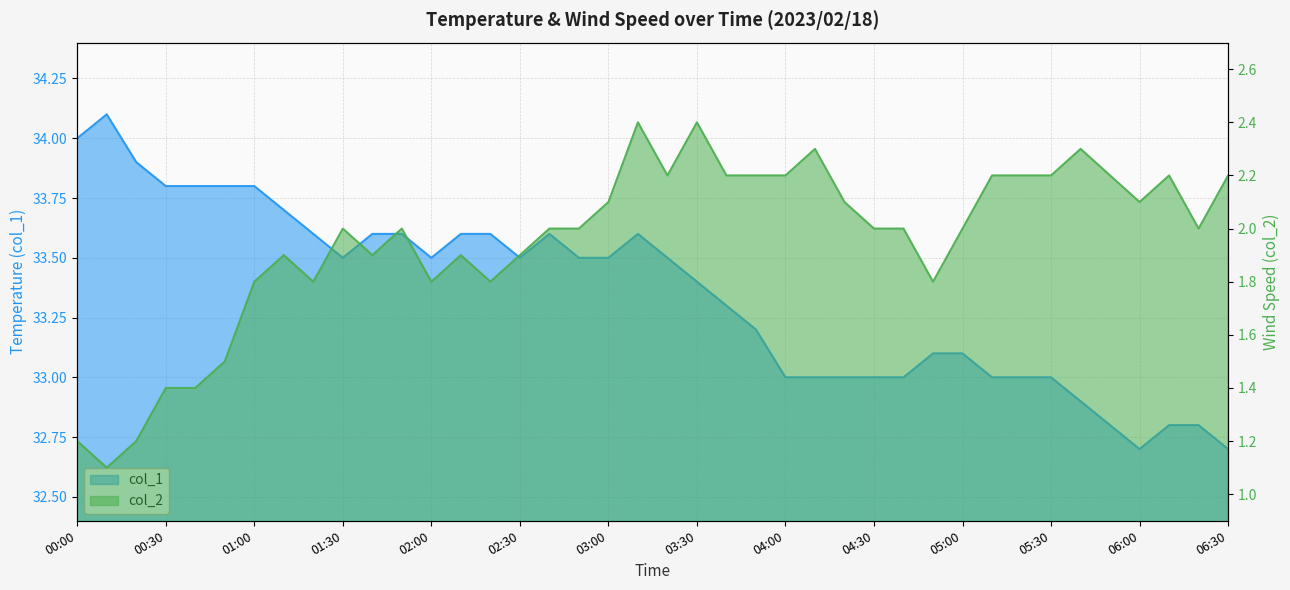

Reading left to right, list all the values displayed in this chart.

col_1: 34.0	34.1	33.9	33.8	33.8	33.8	33.8	33.7	33.6	33.5	33.6	33.6	33.5	33.6	33.6	33.5	33.6	33.5	33.5	33.6	33.5	33.4	33.3	33.2	33.0	33.0	33.0	33.0	33.0	33.1	33.1	33.0	33.0	33.0	32.9	32.8	32.7	32.8	32.8	32.7
col_2: 1.2	1.1	1.2	1.4	1.4	1.5	1.8	1.9	1.8	2.0	1.9	2.0	1.8	1.9	1.8	1.9	2.0	2.0	2.1	2.4	2.2	2.4	2.2	2.2	2.2	2.3	2.1	2.0	2.0	1.8	2.0	2.2	2.2	2.2	2.3	2.2	2.1	2.2	2.0	2.2